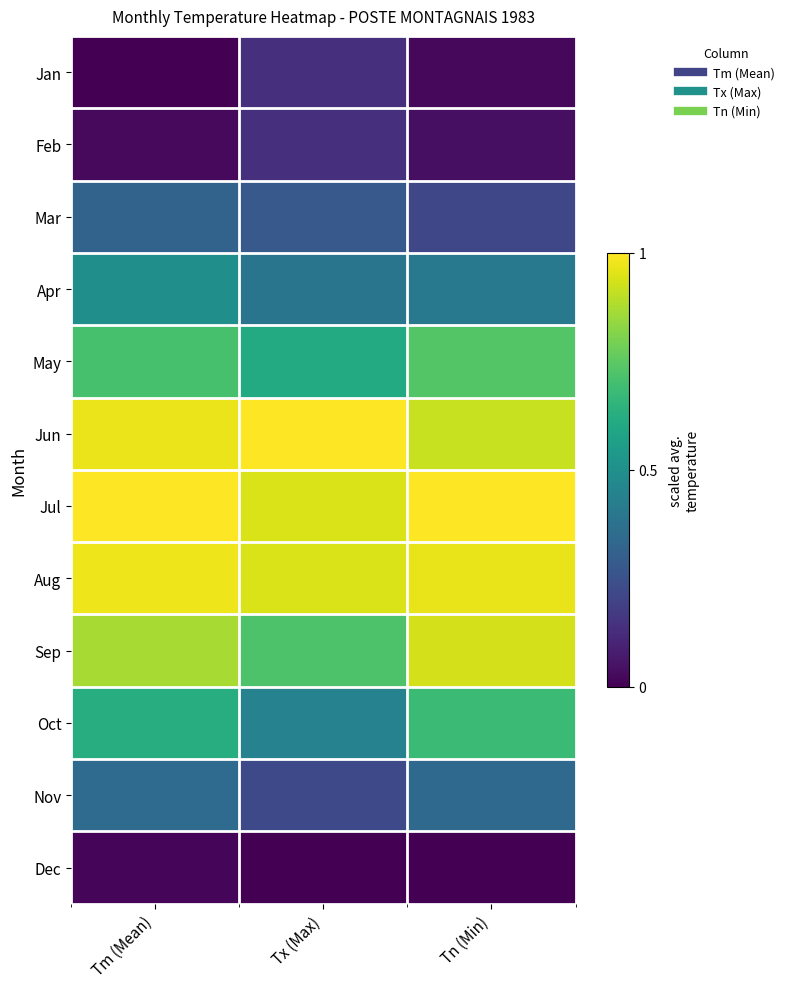

At which category is the sum across all series the highest?

Tm (Mean)